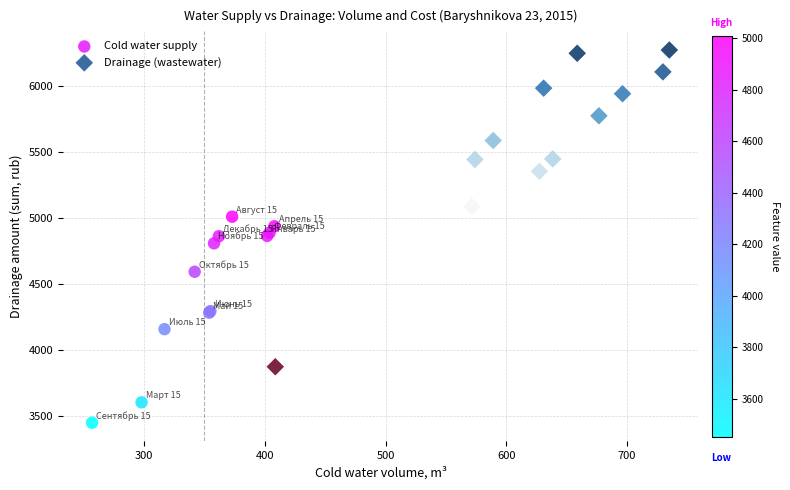

Which series reaches the minimum Y coordinate?

Cold water supply